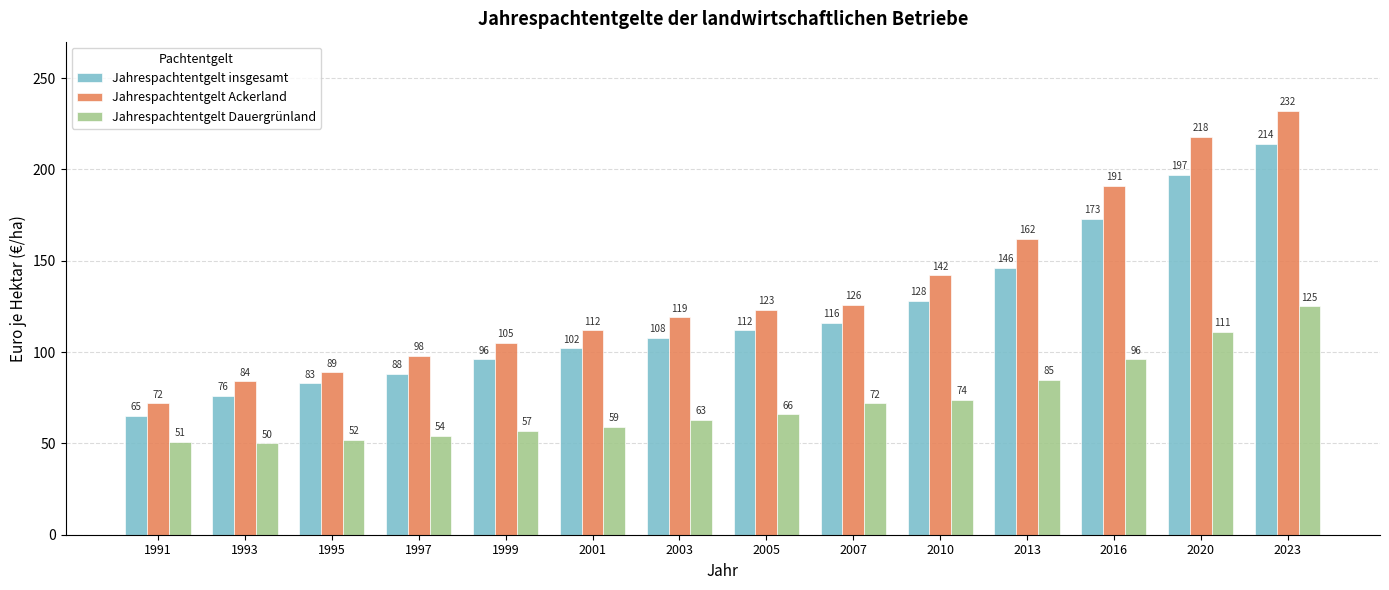

Reading right to left, extract all data points from this chart.

Jahrespachtentgelt insgesamt: 2023=214	2020=197	2016=173	2013=146	2010=128	2007=116	2005=112	2003=108	2001=102	1999=96	1997=88	1995=83	1993=76	1991=65
Jahrespachtentgelt Ackerland: 2023=232	2020=218	2016=191	2013=162	2010=142	2007=126	2005=123	2003=119	2001=112	1999=105	1997=98	1995=89	1993=84	1991=72
Jahrespachtentgelt Dauergrünland: 2023=125	2020=111	2016=96	2013=85	2010=74	2007=72	2005=66	2003=63	2001=59	1999=57	1997=54	1995=52	1993=50	1991=51